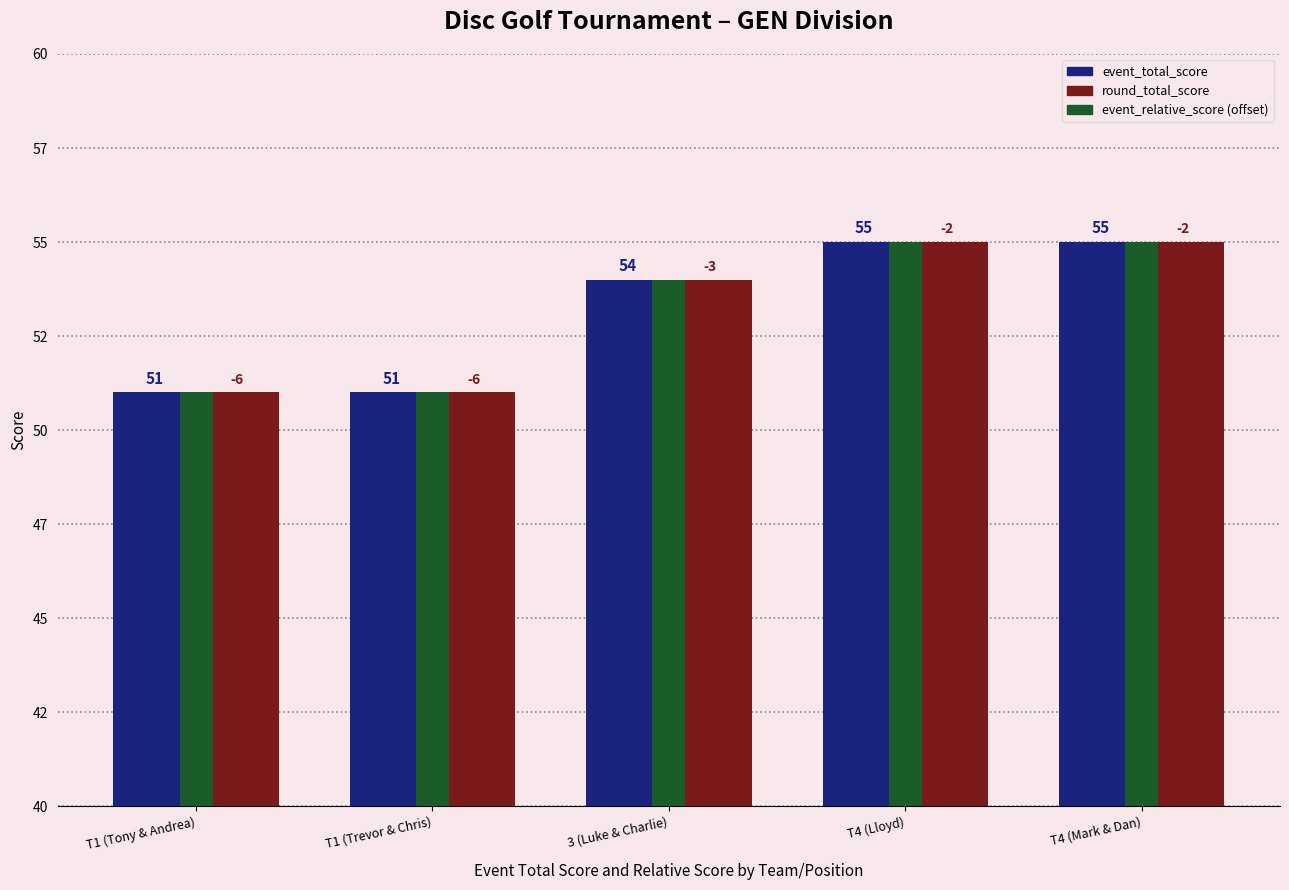

What is the label of the 4th bar from the right?

T1 (Trevor & Chris)